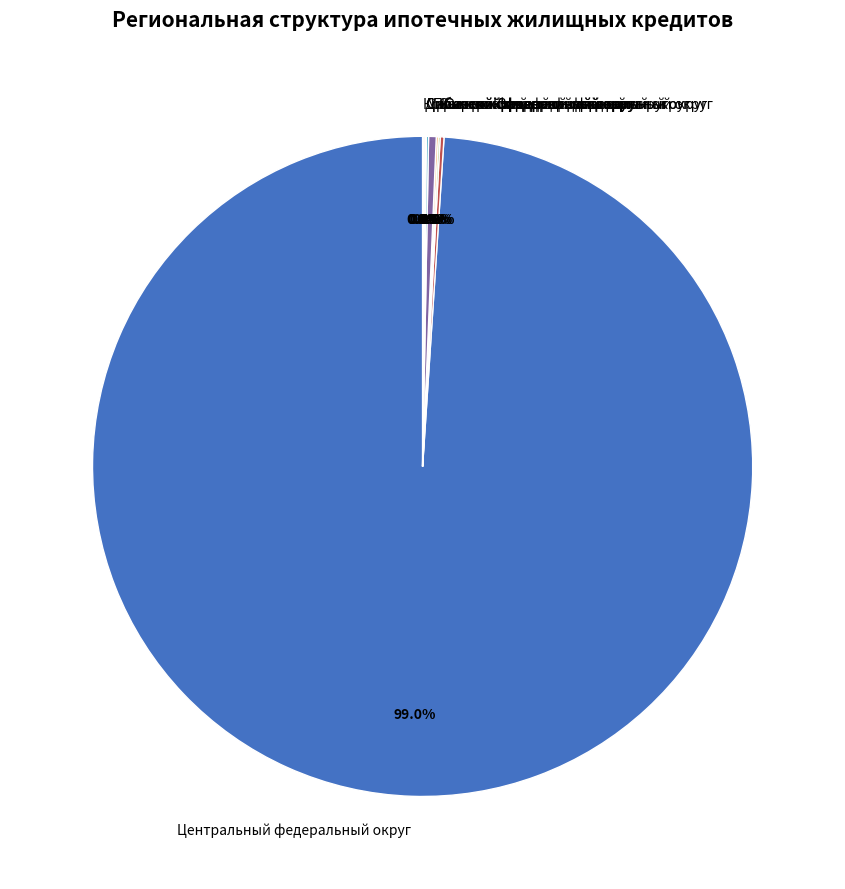

Is there a majority slice in this chart?

Yes